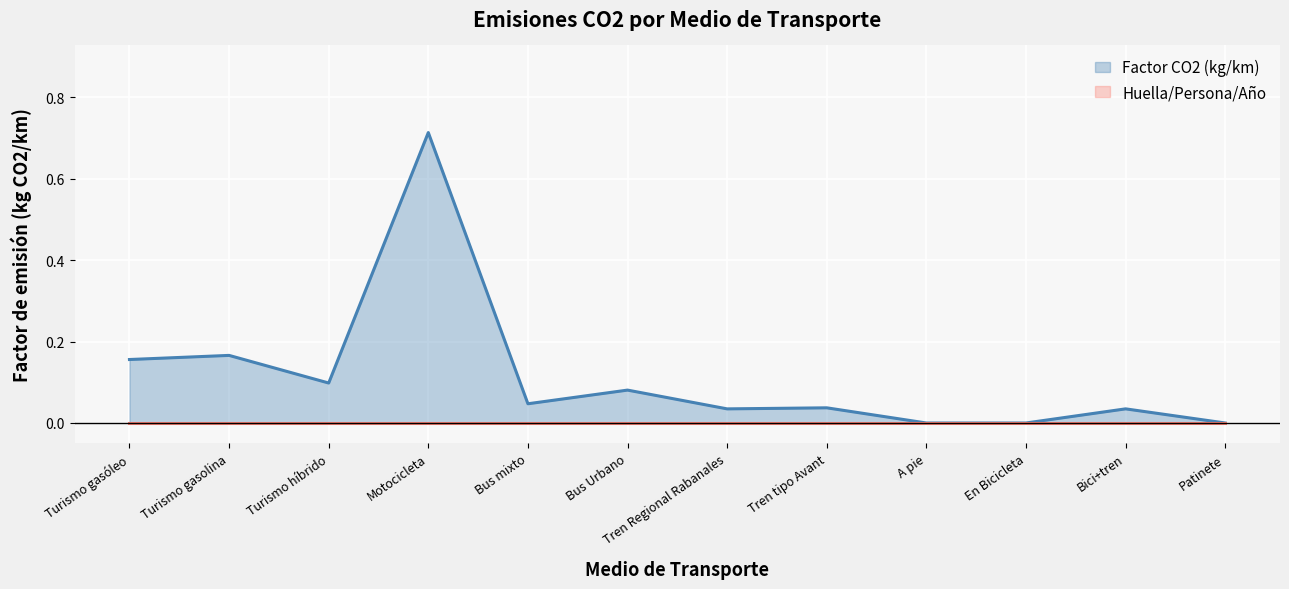

What is the difference between the maximum and minimum values?

0.7